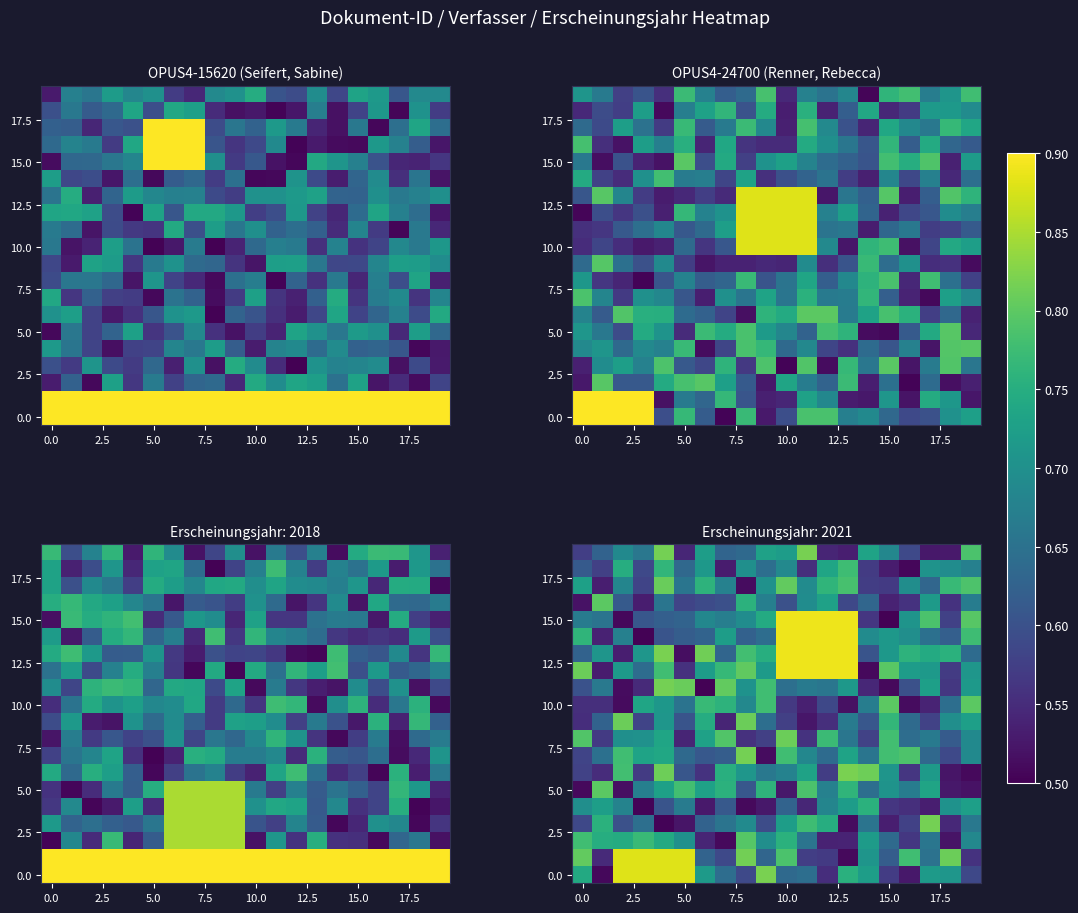

At how many categories does at least one series exceed 0?

20